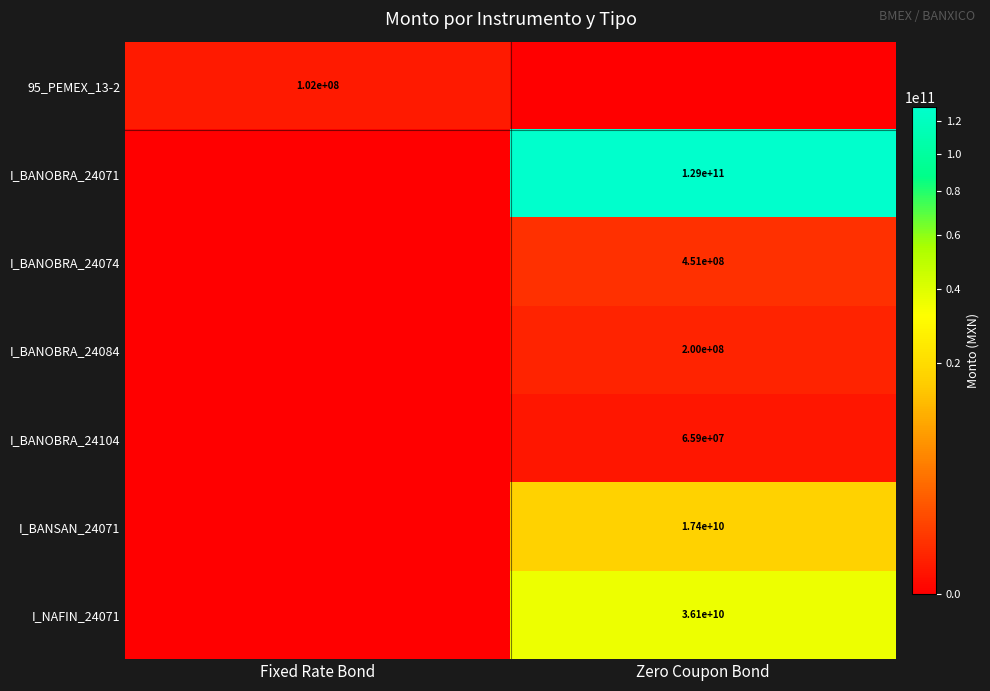

The value of I_BANOBRA_24104 at Zero Coupon Bond is 90734516. True or false?

False